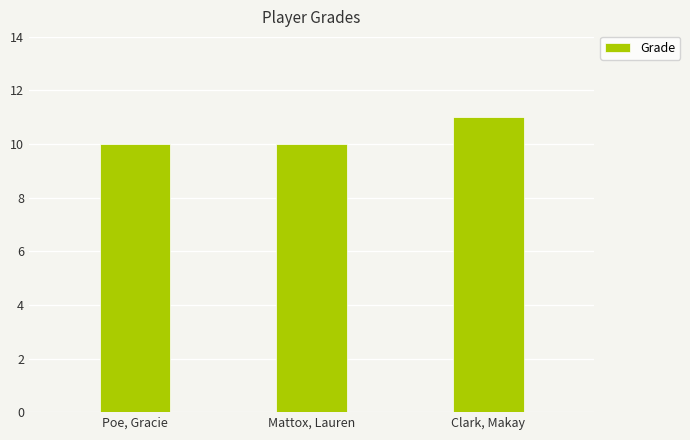

Reading left to right, what are all the values shown in this chart?

Poe, Gracie=10	Mattox, Lauren=10	Clark, Makay=11